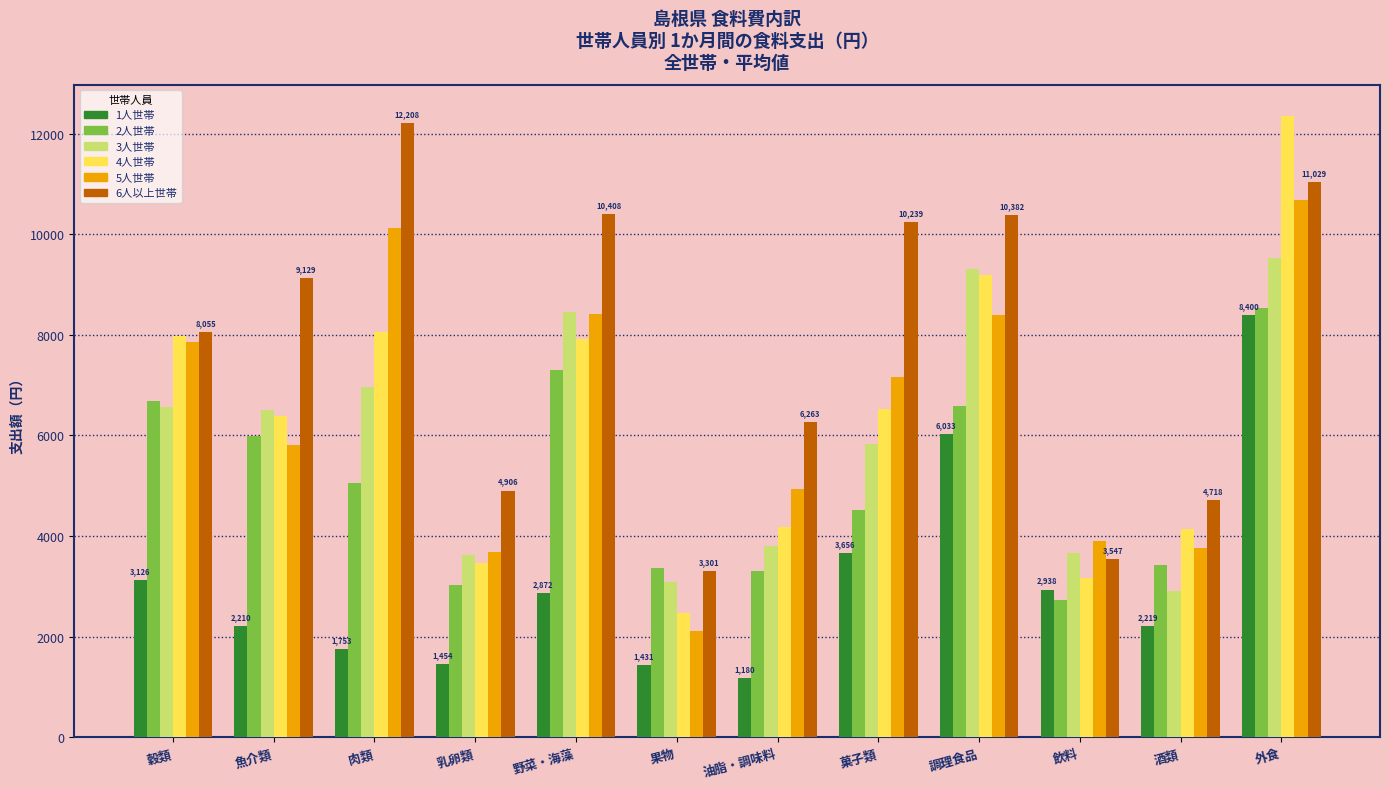

How many bars are there in each group?

6